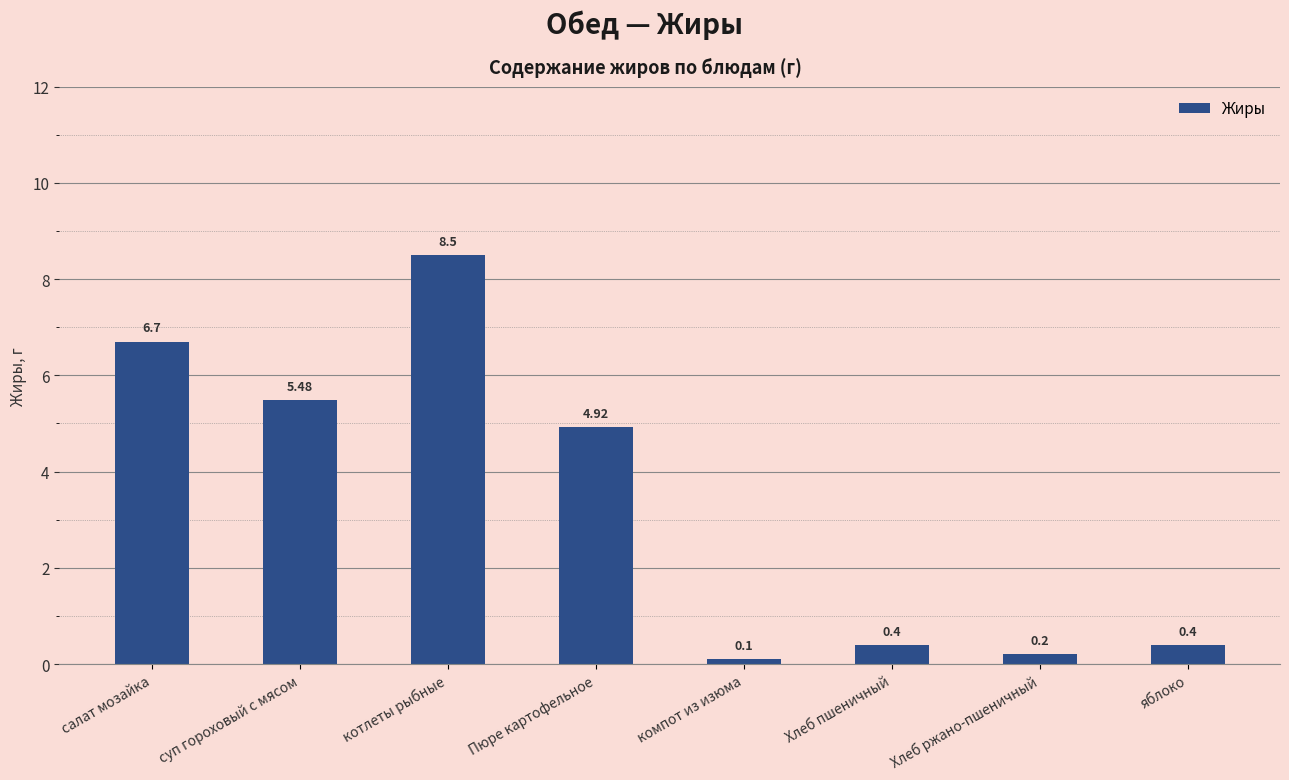

Approximately how many times larger is the value at Пюре картофельное compared to котлеты рыбные?

0.6